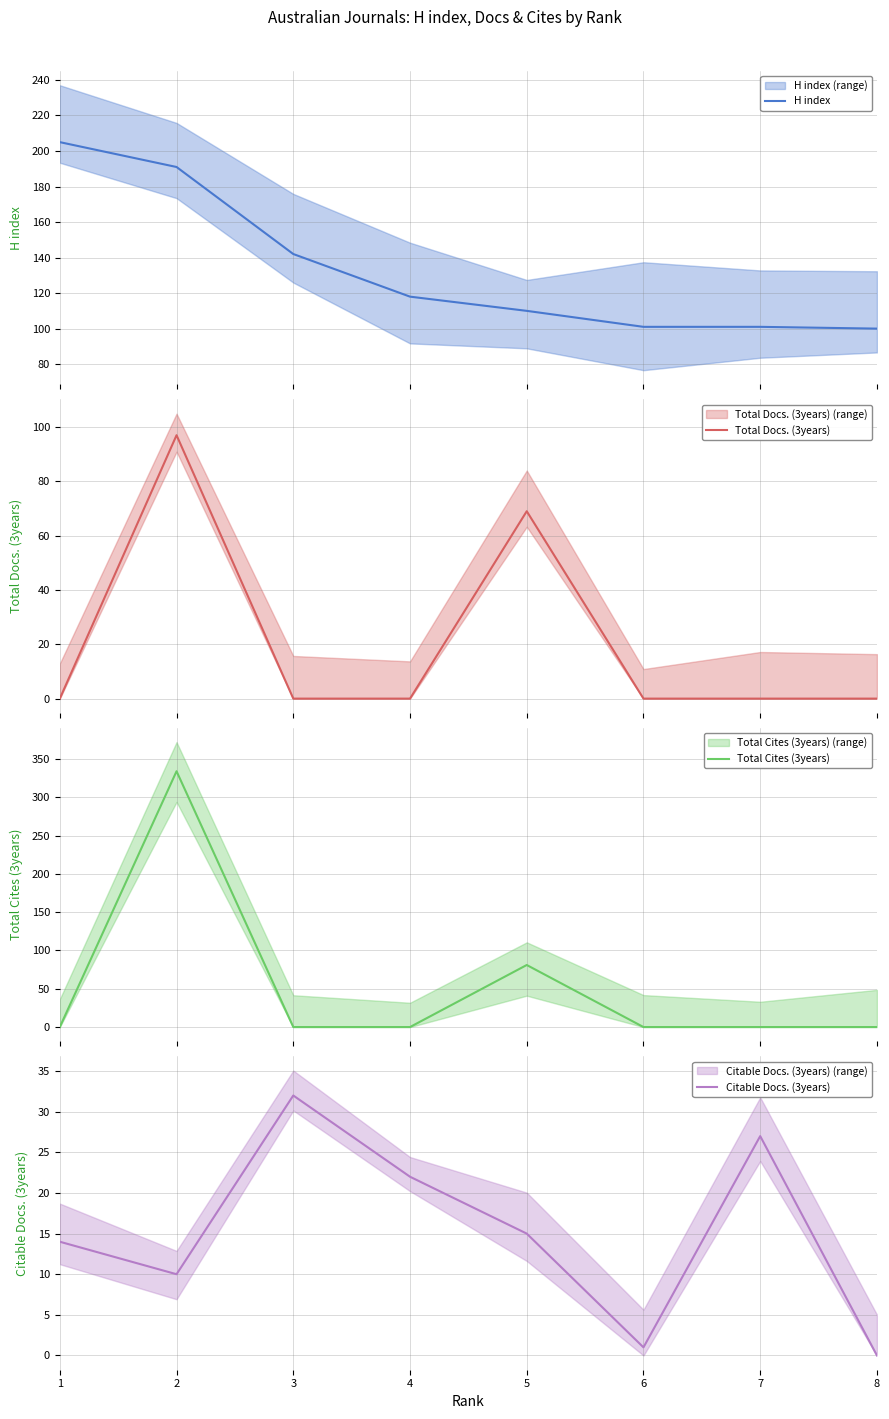

Reading right to left, extract all data points from this chart.

H index: 100	101	101	110	118	142	191	205
Total Docs. (3years): 0	0	0	69	0	0	97	0
Total Cites (3years): 0	0	0	81	0	0	334	0
Citable Docs. (3years): 0	27	1	15	22	32	10	14